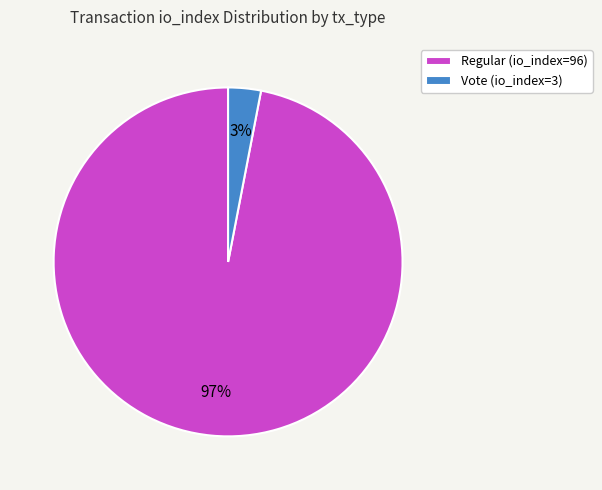

To the nearest percent, what is the difference between the largest and smallest slice percentages?

94%